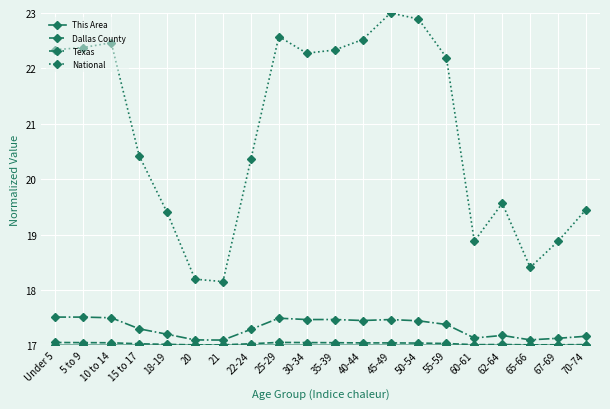

Which series has the largest total across all categories?

National